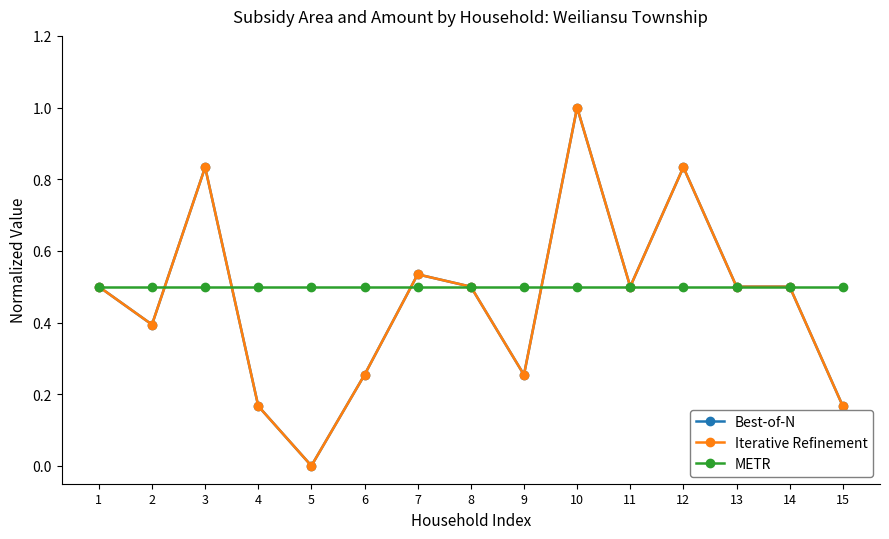

Which series changed the most between 12 and 15?

Iterative Refinement